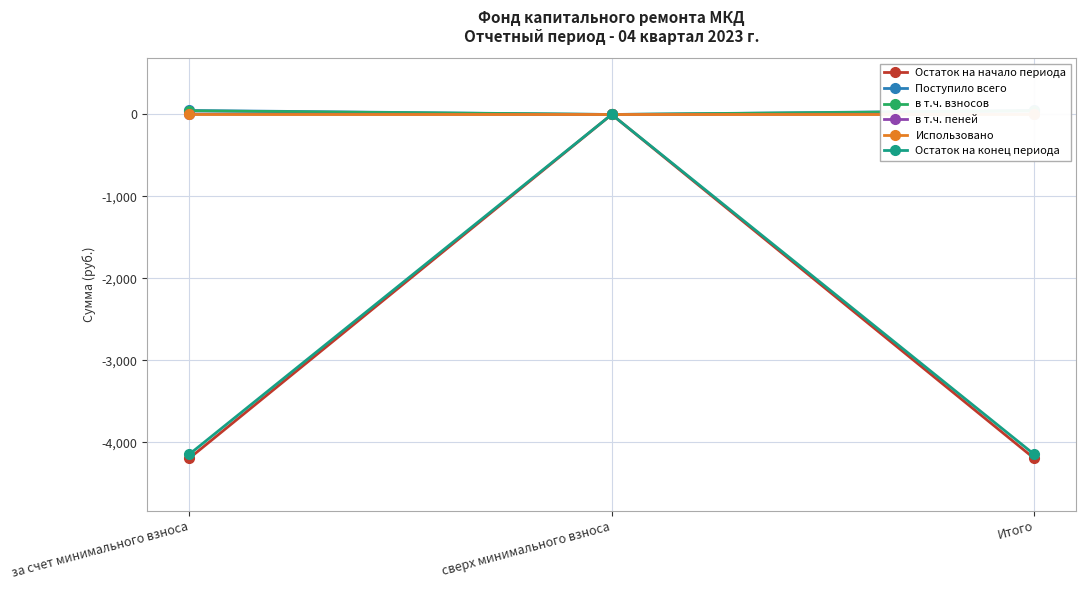

How many data points in в т.ч. пеней are less than 4?

1